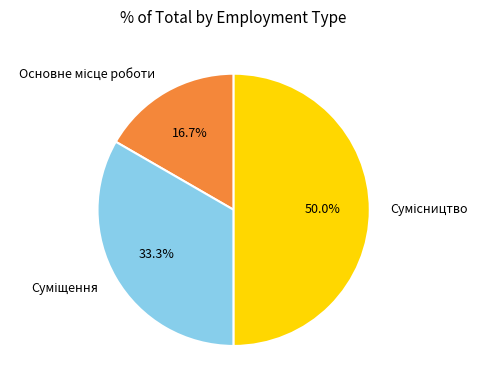

Combined, what portion of the pie is Сумісництво and Суміщення?

83.3%